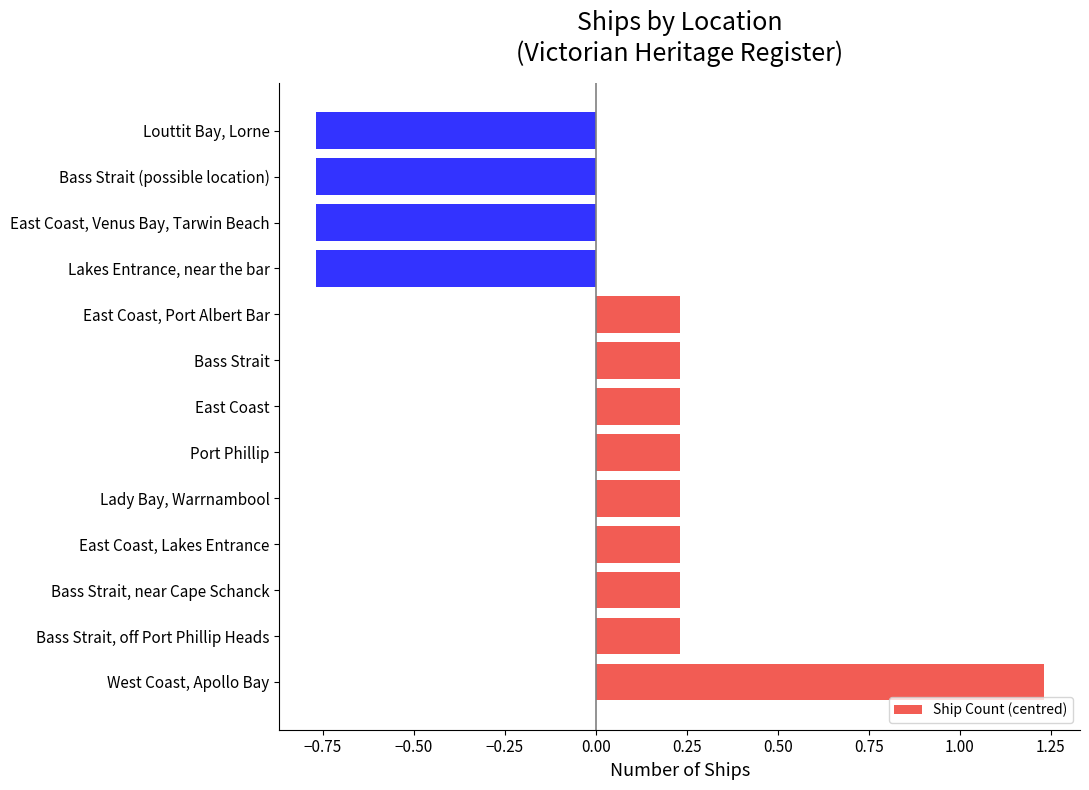

Is it true that the value at East Coast is 0.3?

False